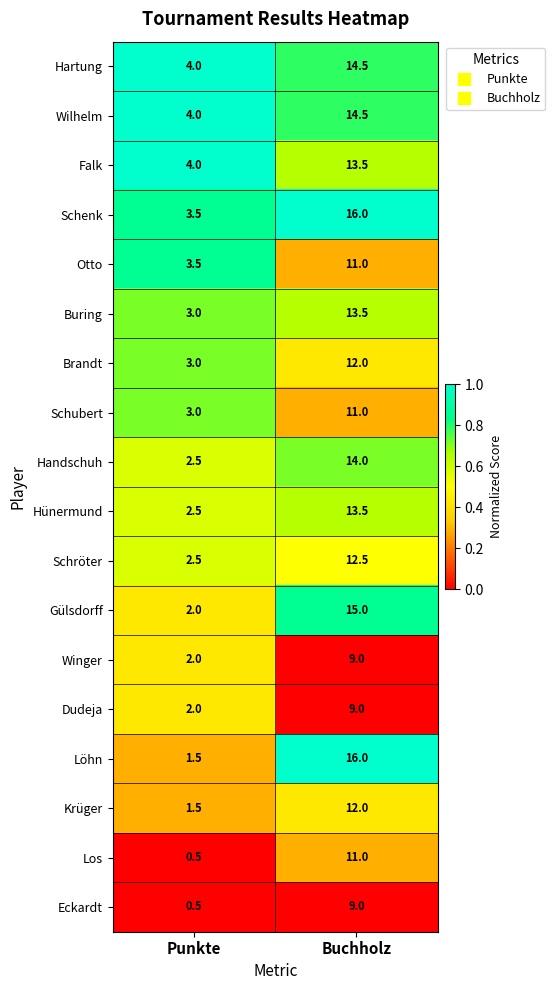

Between Punkte and Buchholz, which series saw the biggest shift?

Löhn